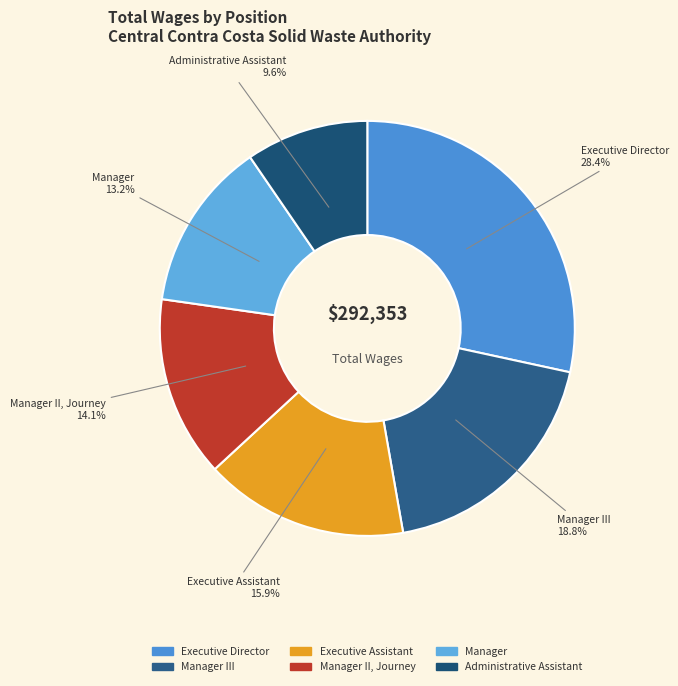

What is the largest slice in the pie chart?

Executive Director